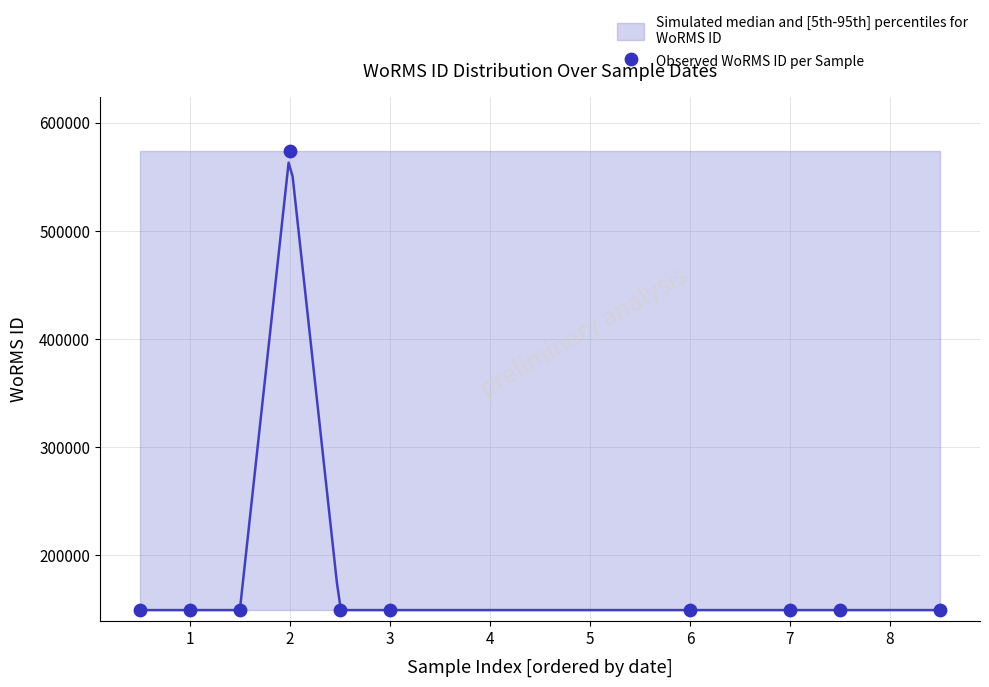

What is the average Y value?

191628